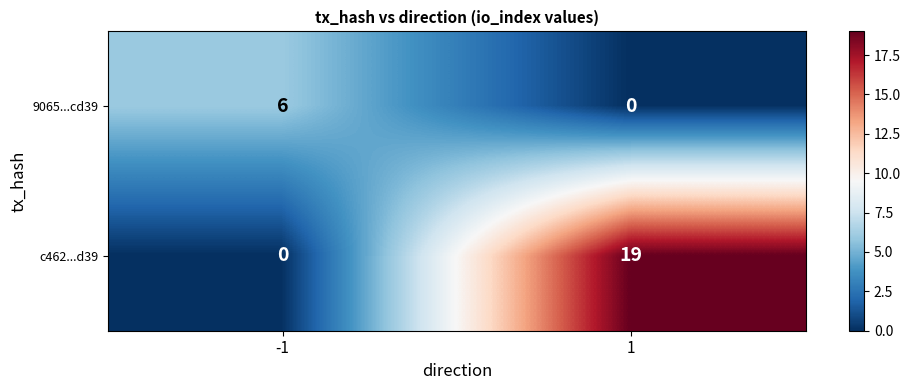

Reading left to right, transcribe all the data shown in this chart.

9065...cd39: 6	0
c462...d39: 0	19